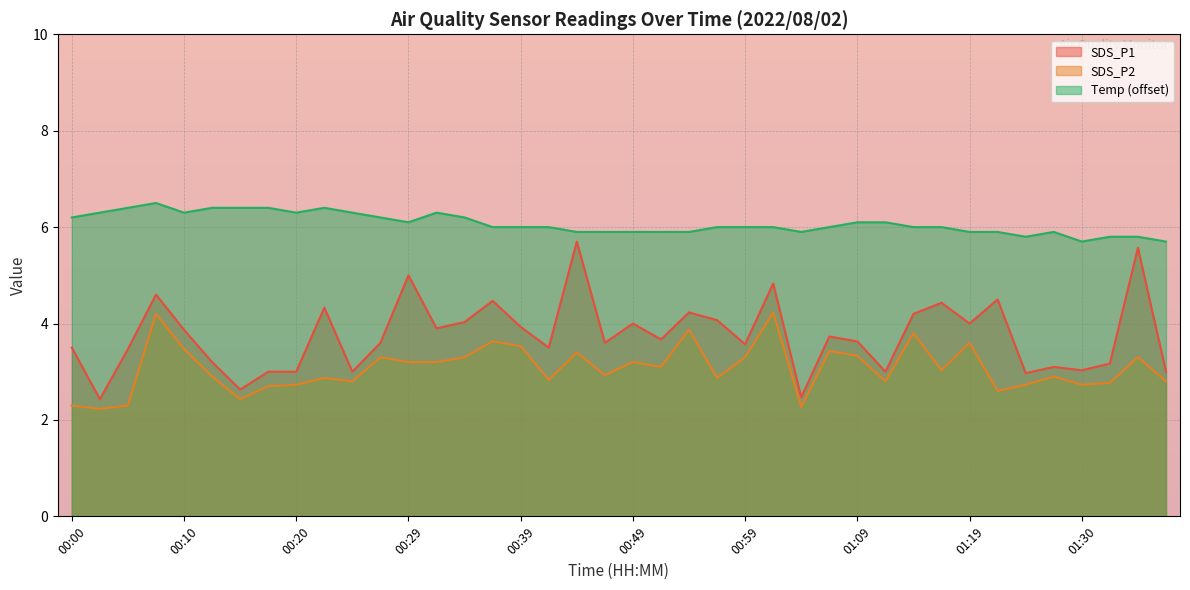

At which label does SDS_P1 reach its minimum?

00:02